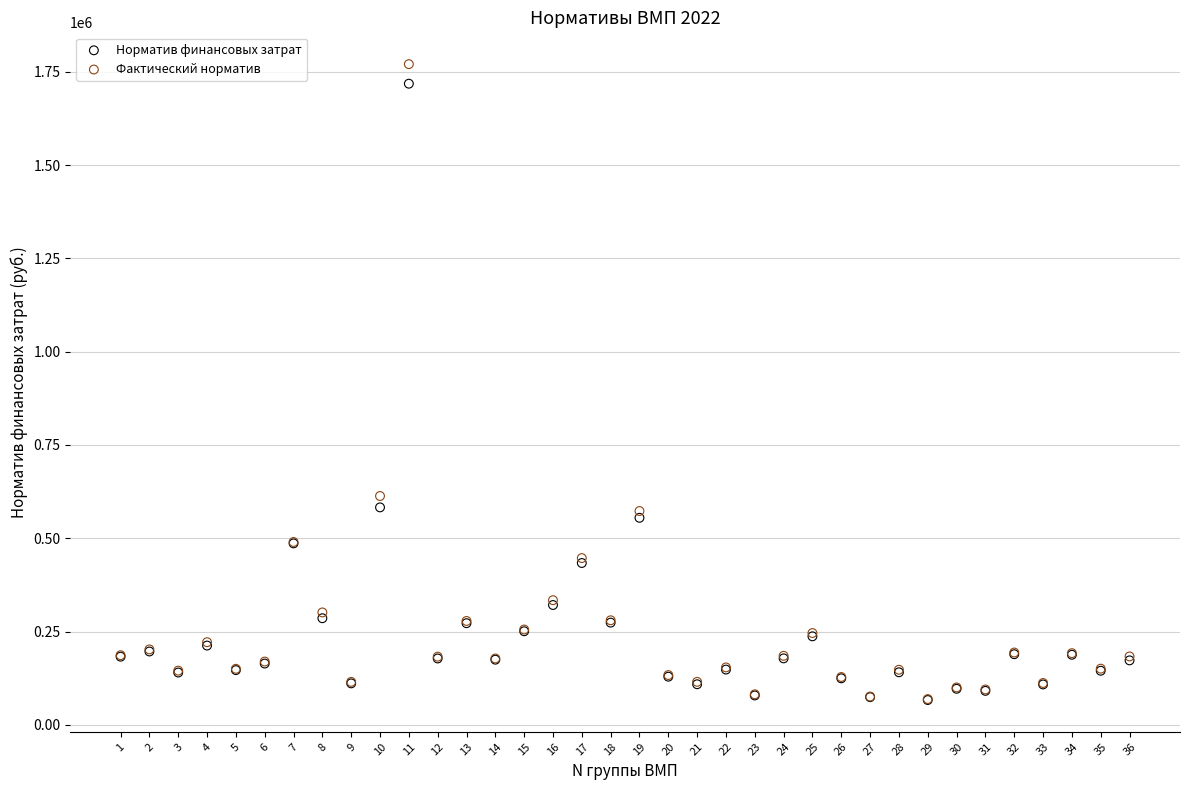

Across all series, what Y value is closest to 918547?

613178